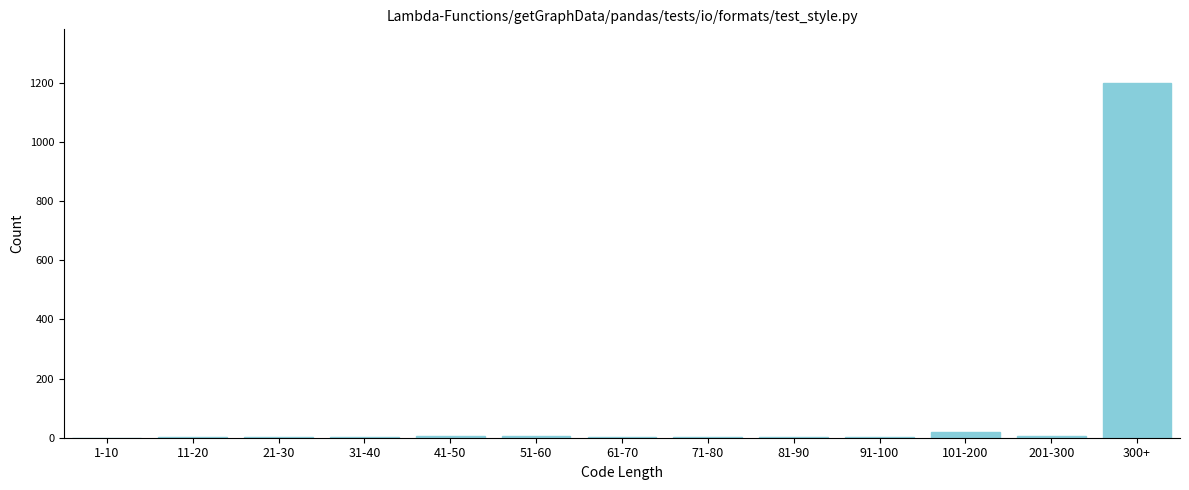

The chart shows a value of 5 at 41-50. True or false?

True